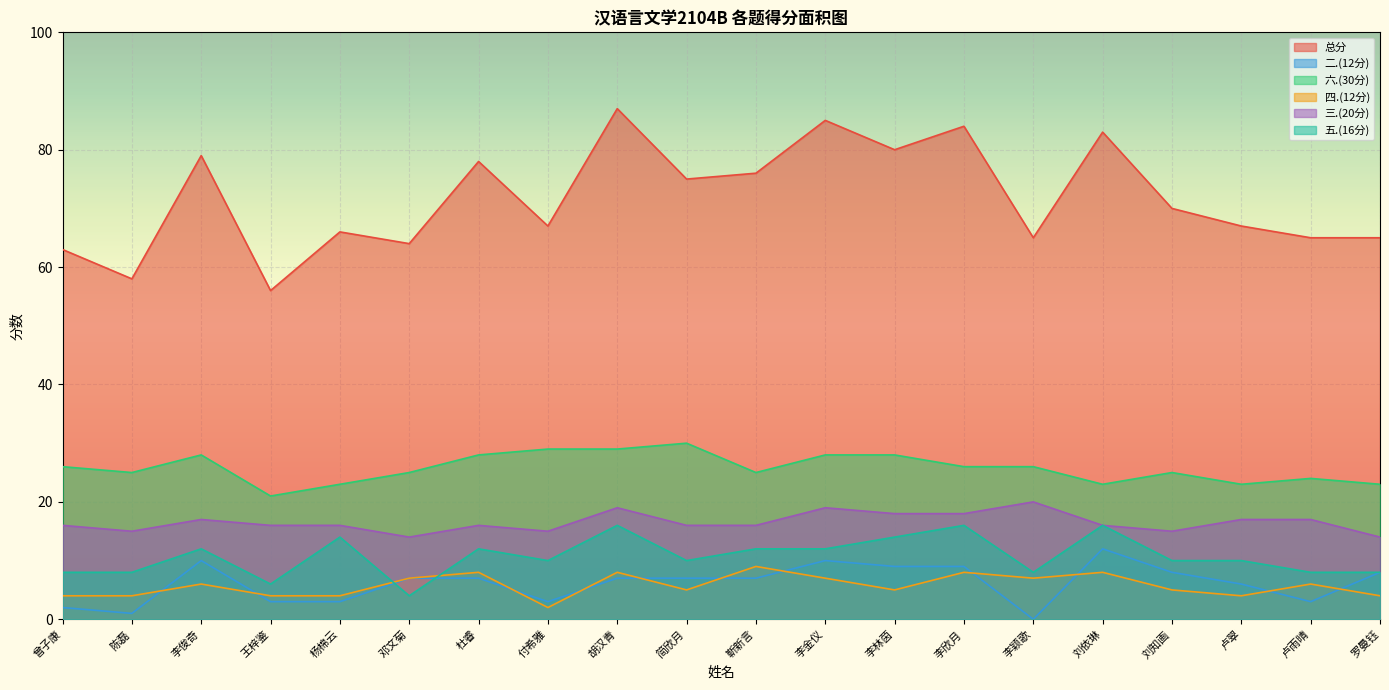

How many interior local peaks does the 六.(30分) series have?

4